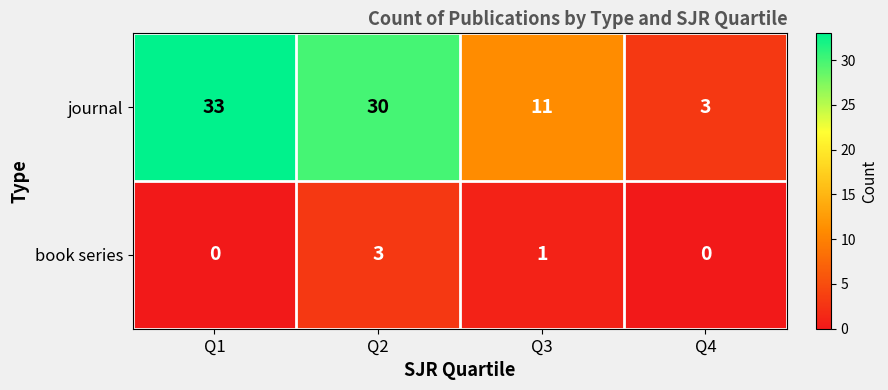

Reading left to right, transcribe all the data shown in this chart.

journal: 33	30	11	3
book series: 0	3	1	0